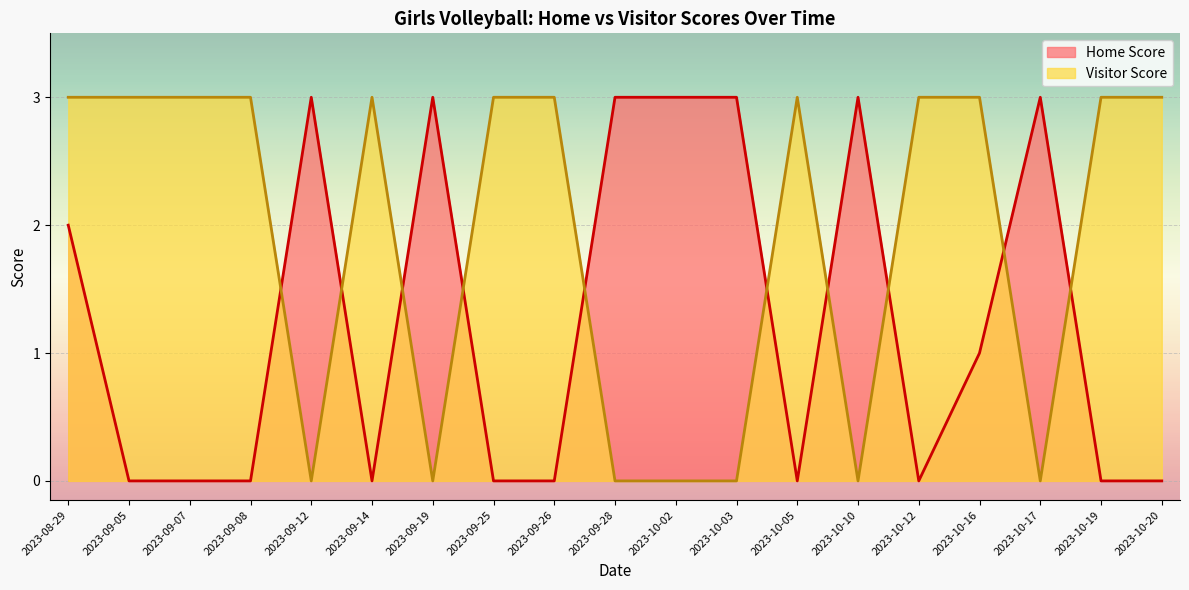

How many series are shown in this chart?

2